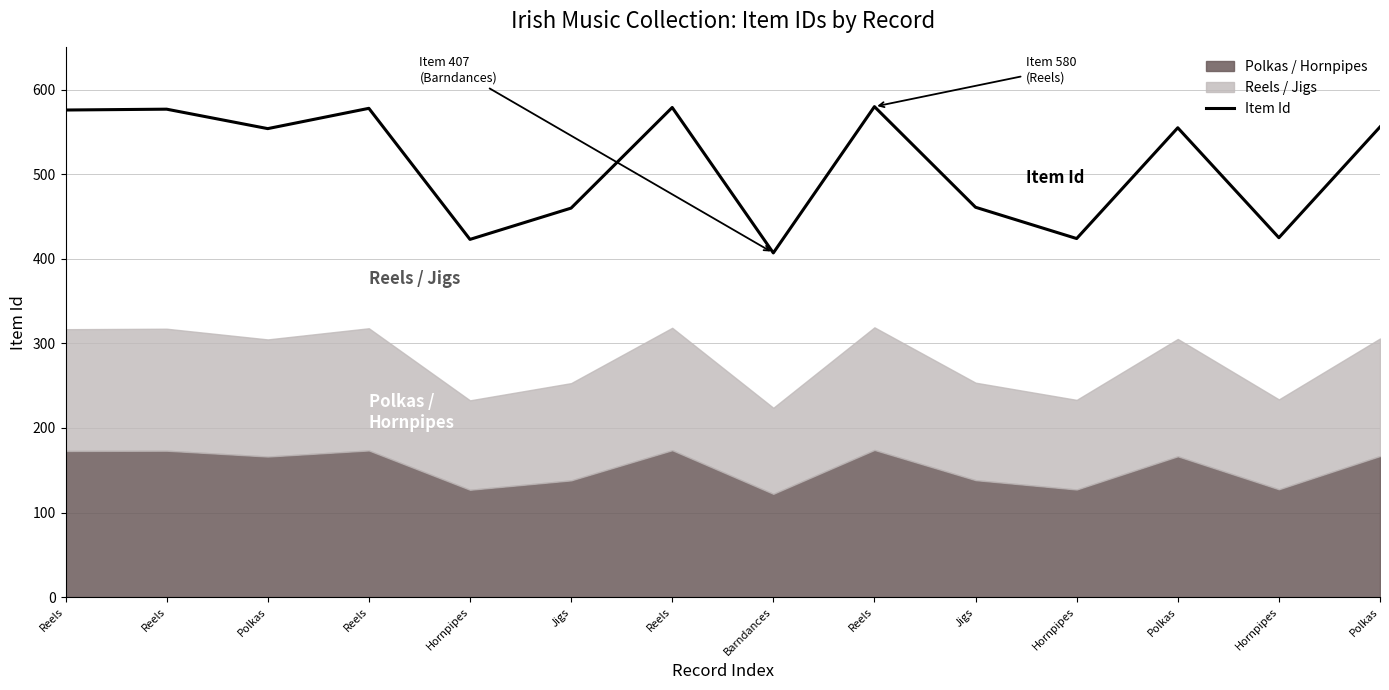

What is the ratio of the value at Barndances to the value at Reels?

0.7